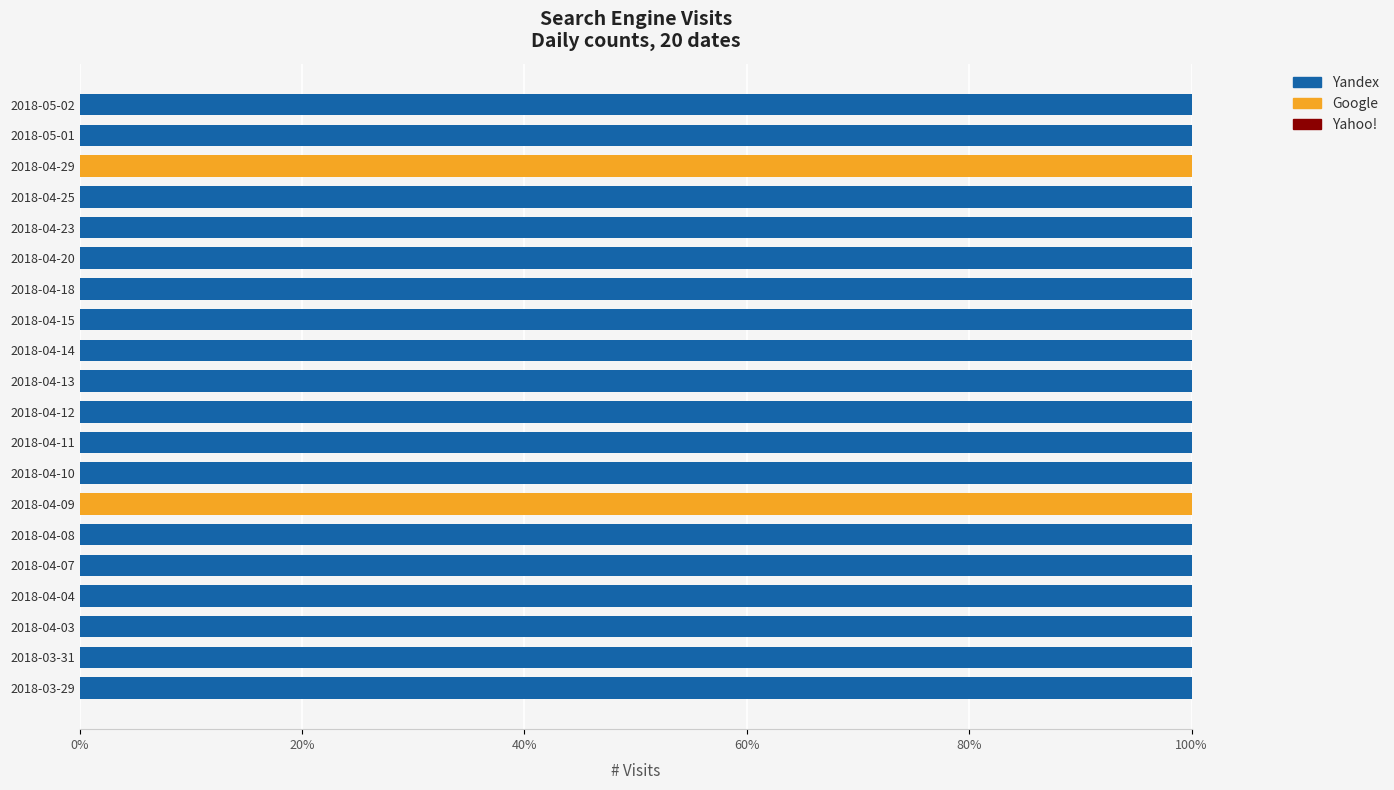

Is it true that Yandex equals 100 at 2018-04-25?

True